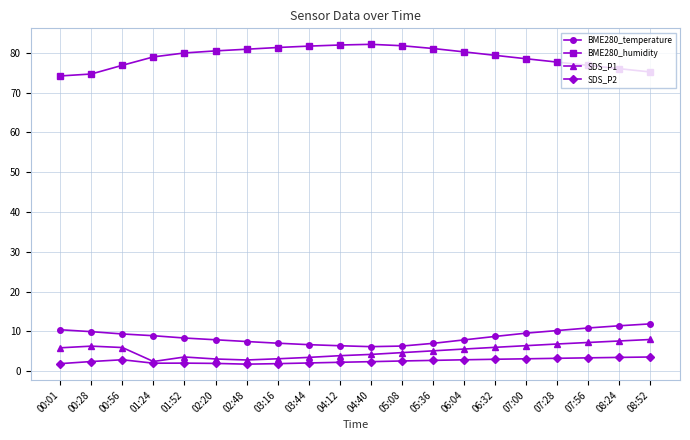

True or false: BME280_humidity has a value of 132.4 at 05:36.

False